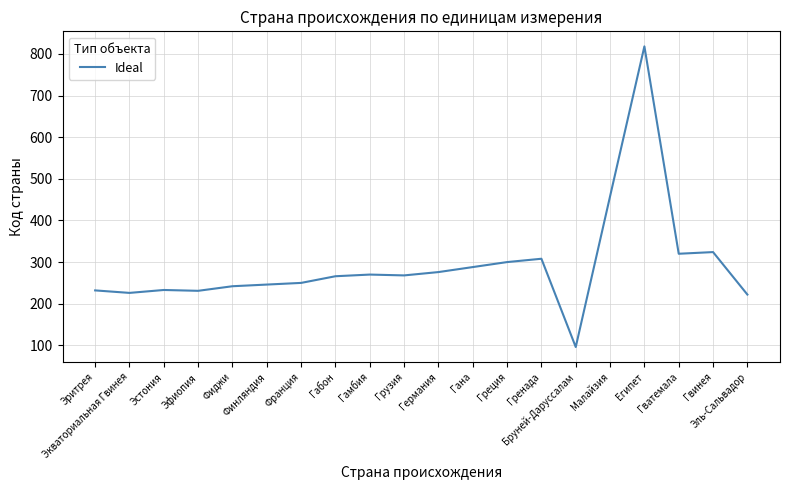

What is the difference between the maximum and minimum values?

722